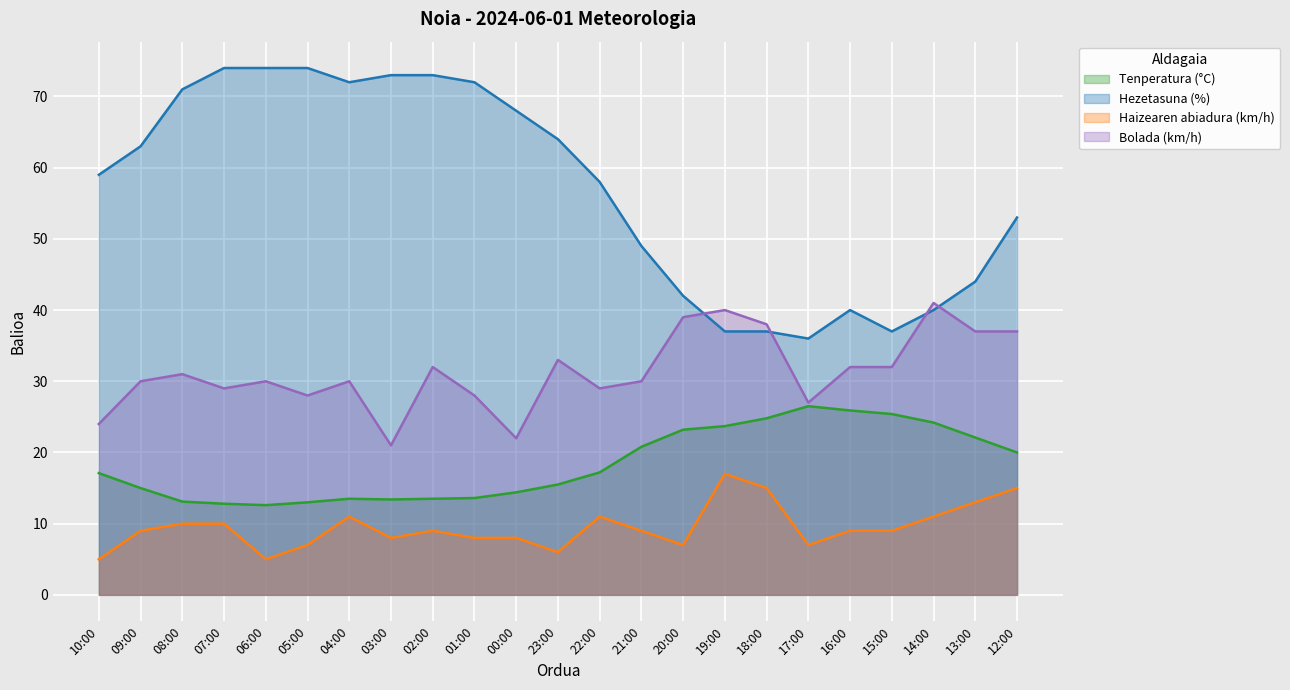

Reading left to right, extract all data points from this chart.

Tenperatura (°C): 17.1	15.0	13.1	12.8	12.6	13.0	13.5	13.4	13.5	13.6	14.4	15.5	17.2	20.8	23.2	23.7	24.8	26.5	25.9	25.4	24.2	22.1	20.0
Hezetasuna (%): 59.0	63.0	71.0	74.0	74.0	74.0	72.0	73.0	73.0	72.0	68.0	64.0	58.0	49.0	42.0	37.0	37.0	36.0	40.0	37.0	40.0	44.0	53.0
Haizearen abiadura (km/h): 5.0	9.0	10.0	10.0	5.0	7.0	11.0	8.0	9.0	8.0	8.0	6.0	11.0	9.0	7.0	17.0	15.0	7.0	9.0	9.0	11.0	13.0	15.0
Bolada (km/h): 24.0	30.0	31.0	29.0	30.0	28.0	30.0	21.0	32.0	28.0	22.0	33.0	29.0	30.0	39.0	40.0	38.0	27.0	32.0	32.0	41.0	37.0	37.0